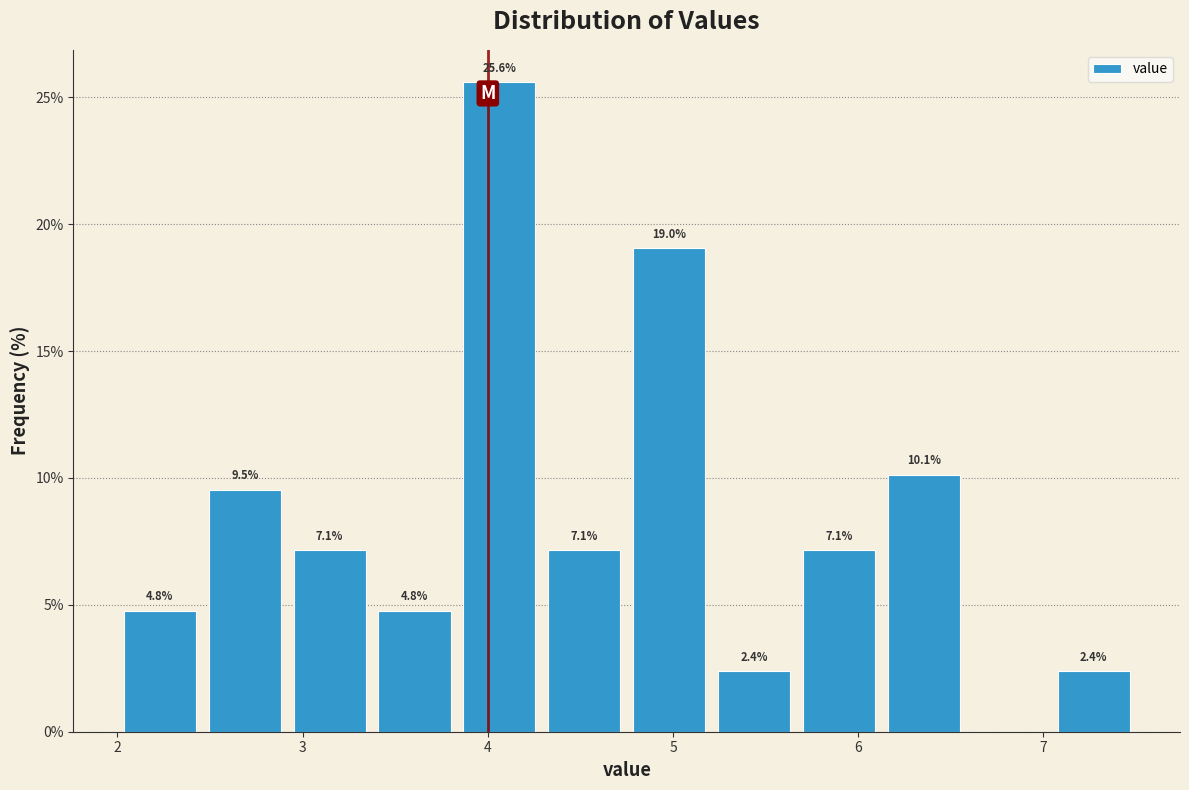

Over which range of the x-axis is the bar tallest?

3.8 to 4.3